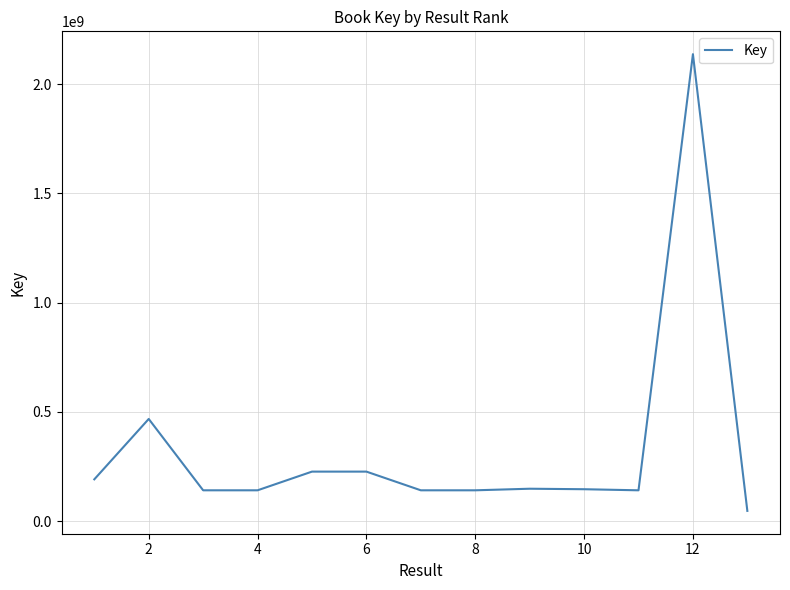

What is the greatest value displayed?

2137698675